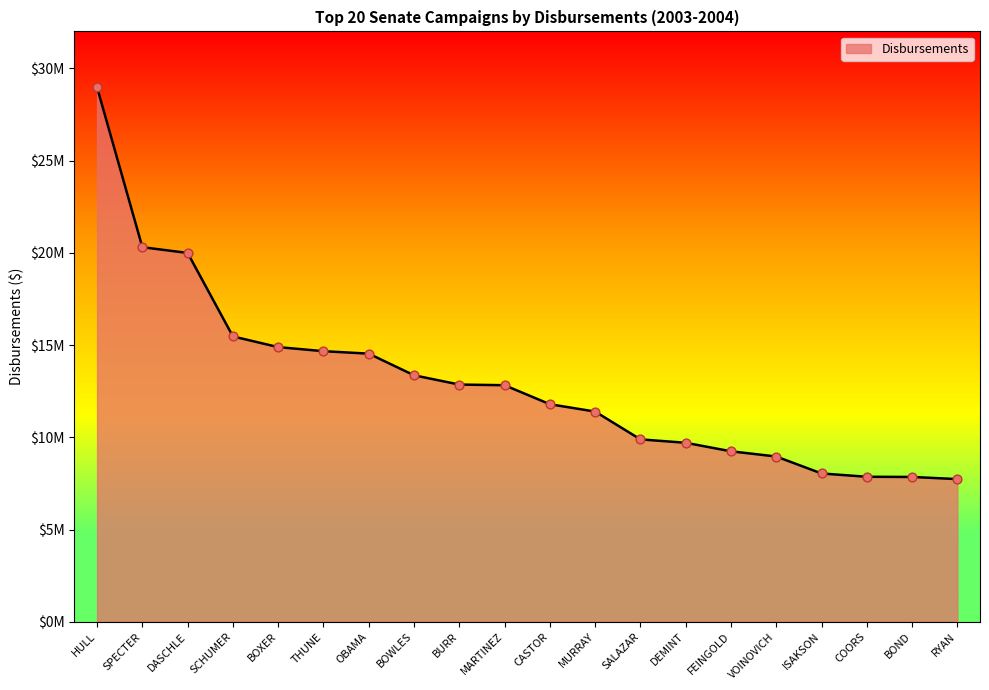

What is the ratio of the value at DASCHLE to the value at RYAN?

2.6